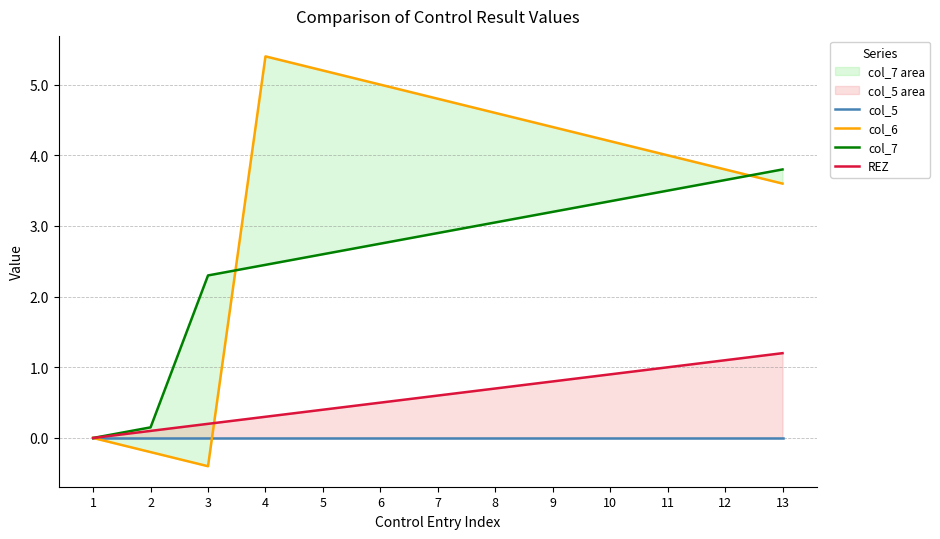

True or false: REZ has a value of 0.9 at 10.

True